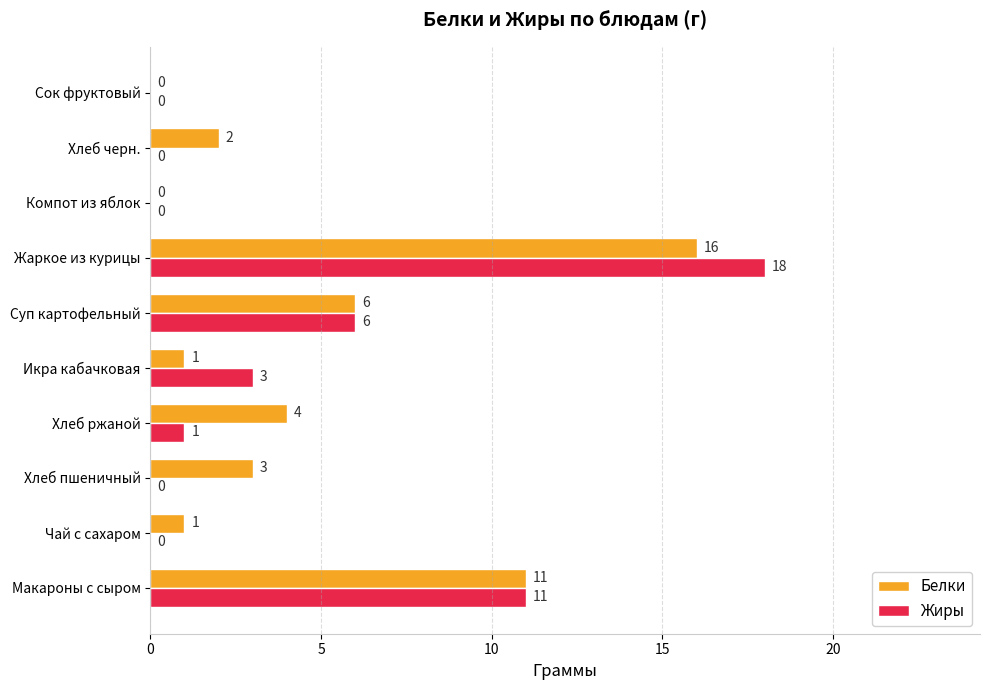

At which category does the chart reach its peak across all series?

Жаркое из курицы